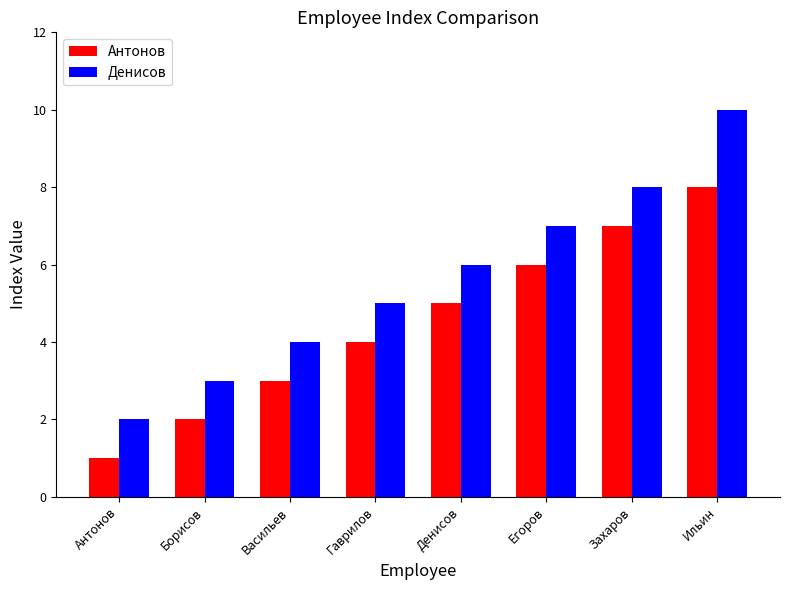

What is the label of the 1st bar from the left?

Антонов